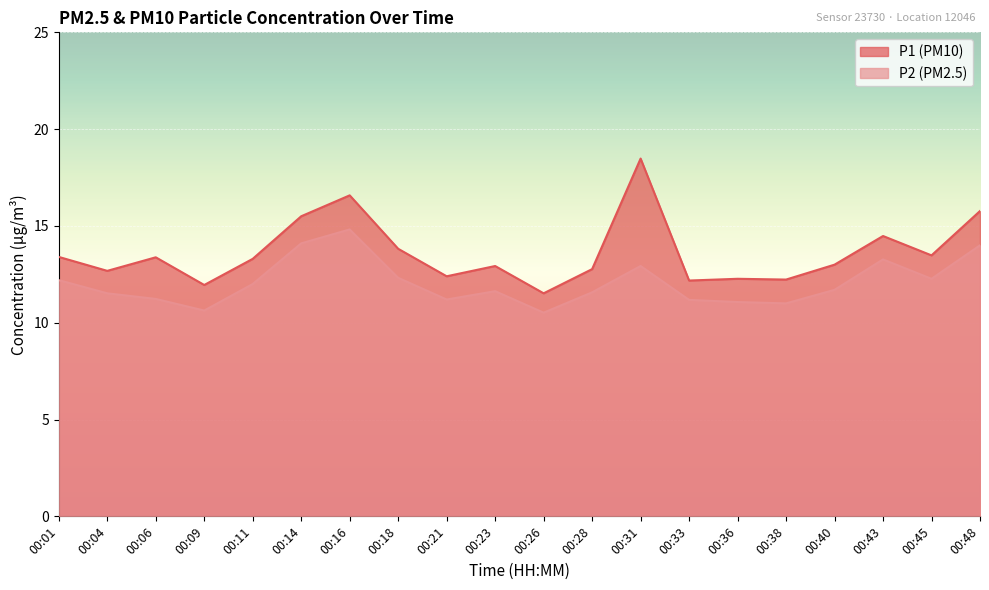

True or false: P2 and P1 cross at least once.

False